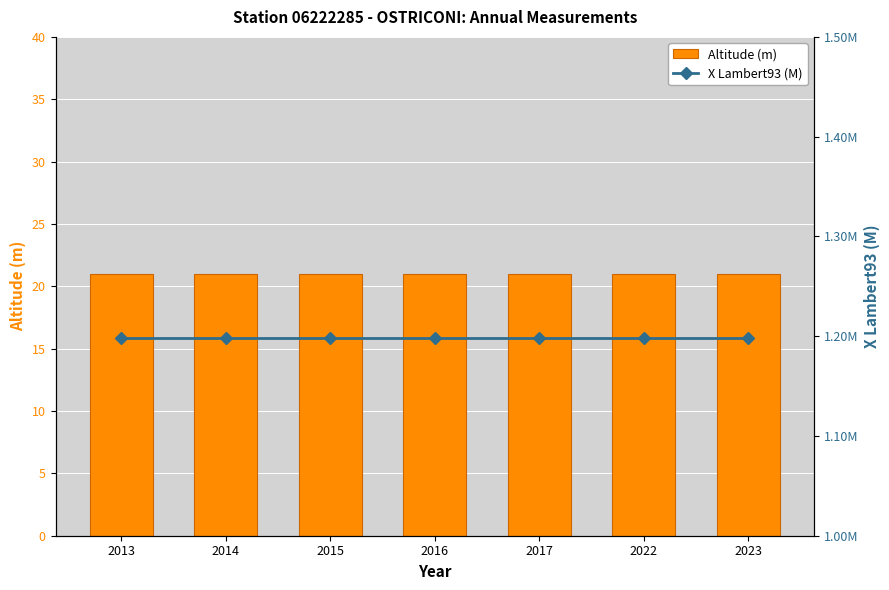

At which label does X Lambert93 (M) reach its peak?

2013